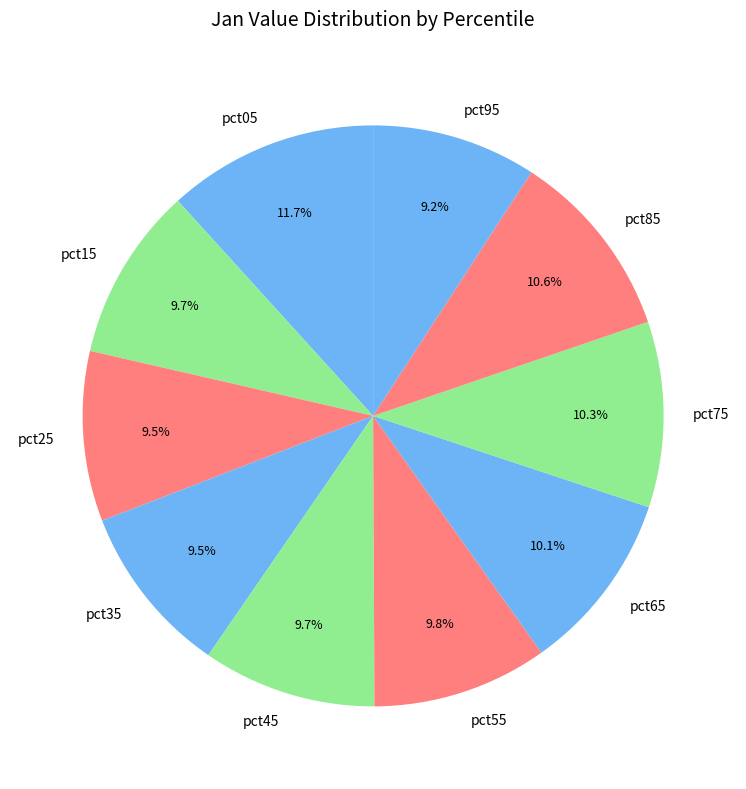

Which slice is the largest?

pct05